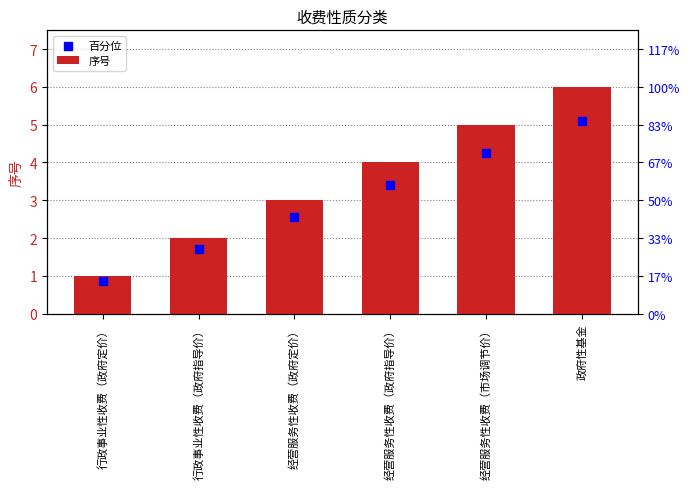

Which series has the largest Y range (max minus min)?

序号